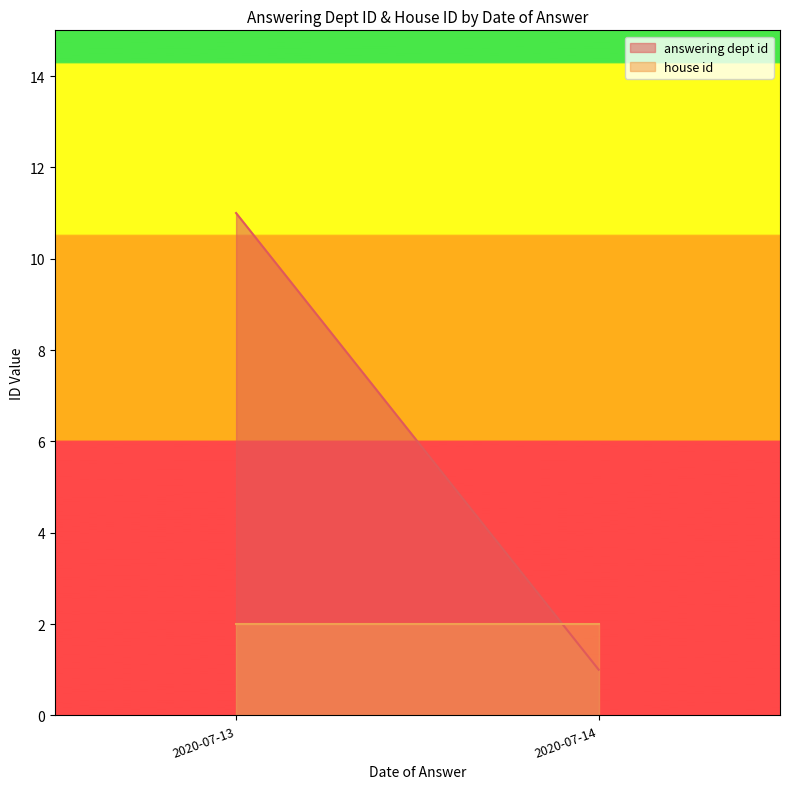

Between which two adjacent categories do house id and answering dept id first intersect?

2020-07-14 and 2020-07-13